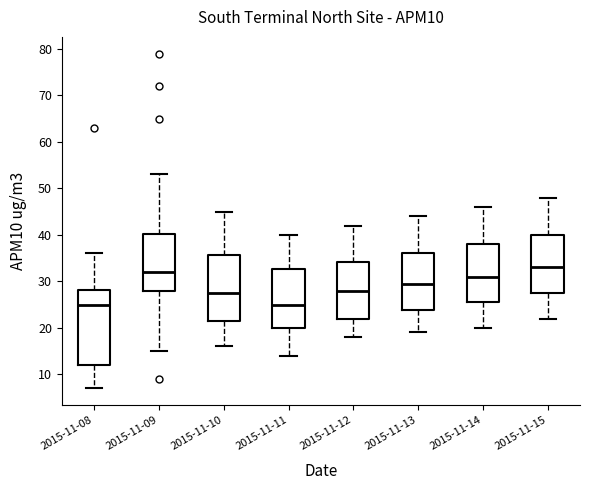

Reading left to right, read every box against the y-axis: the position of its median line, the range the box covers, and the ends of its whiskers. The values are not printed on the chart, so give them approximately, as read against the axis.

2015-11-08: median 25, box 12 to 28, whiskers 7 to 36
2015-11-09: median 32, box 28 to 40, whiskers 15 to 53
2015-11-10: median 28, box 22 to 36, whiskers 16 to 45
2015-11-11: median 25, box 20 to 33, whiskers 14 to 40
2015-11-12: median 28, box 22 to 34, whiskers 18 to 42
2015-11-13: median 30, box 24 to 36, whiskers 19 to 44
2015-11-14: median 31, box 26 to 38, whiskers 20 to 46
2015-11-15: median 33, box 28 to 40, whiskers 22 to 48